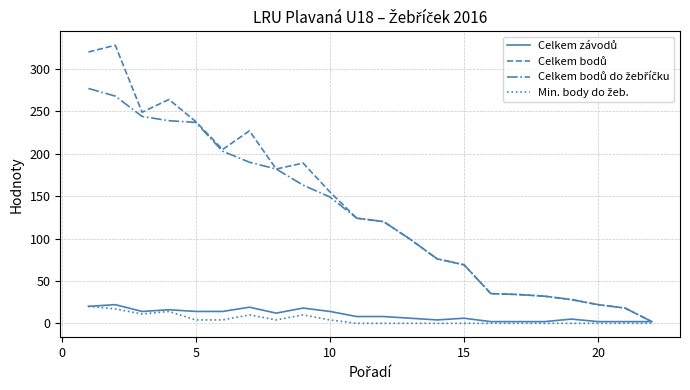

What is the greatest value displayed?

328